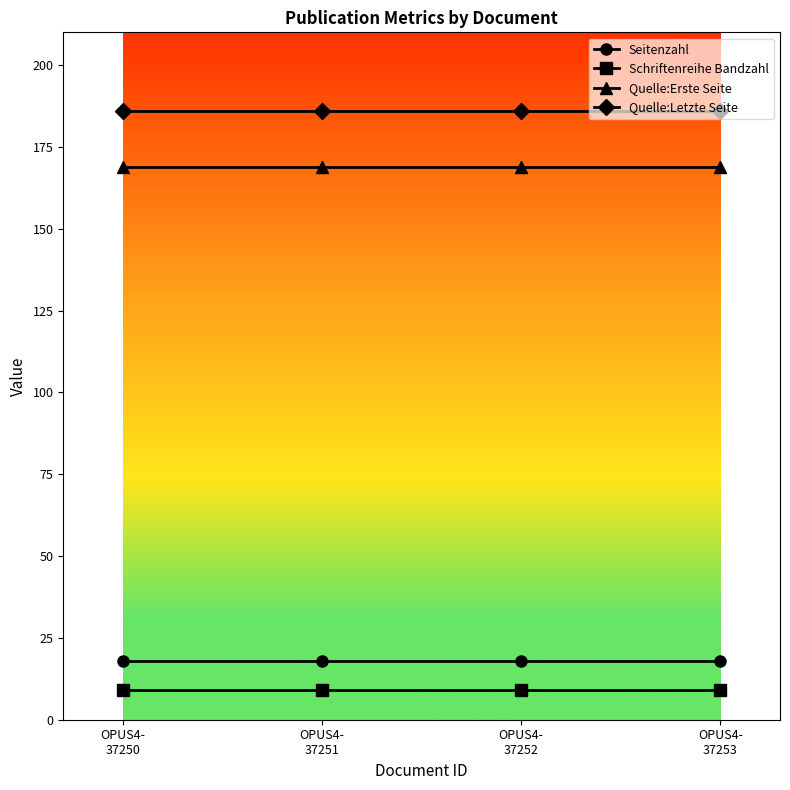

True or false: Schriftenreihe Bandzahl and Seitenzahl intersect in this chart.

False